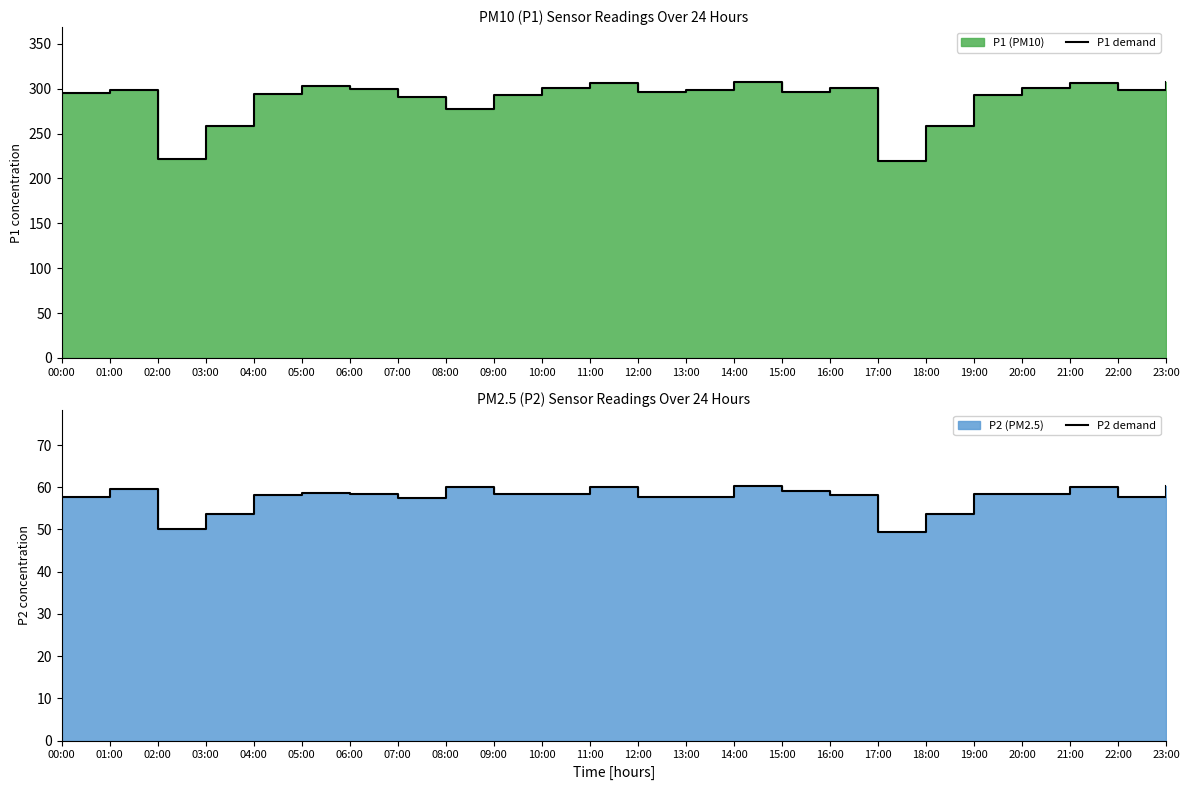

List the series in order of their overall mean, lowest first.

P2 demand, P1 demand